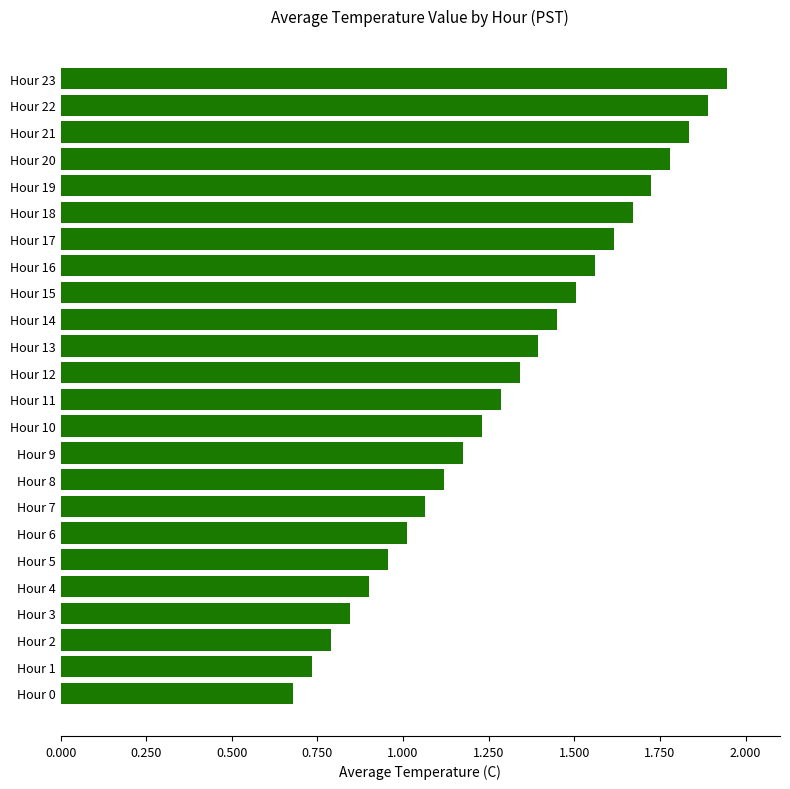

True or false: the data shows 0.9 at Hour 4.

True